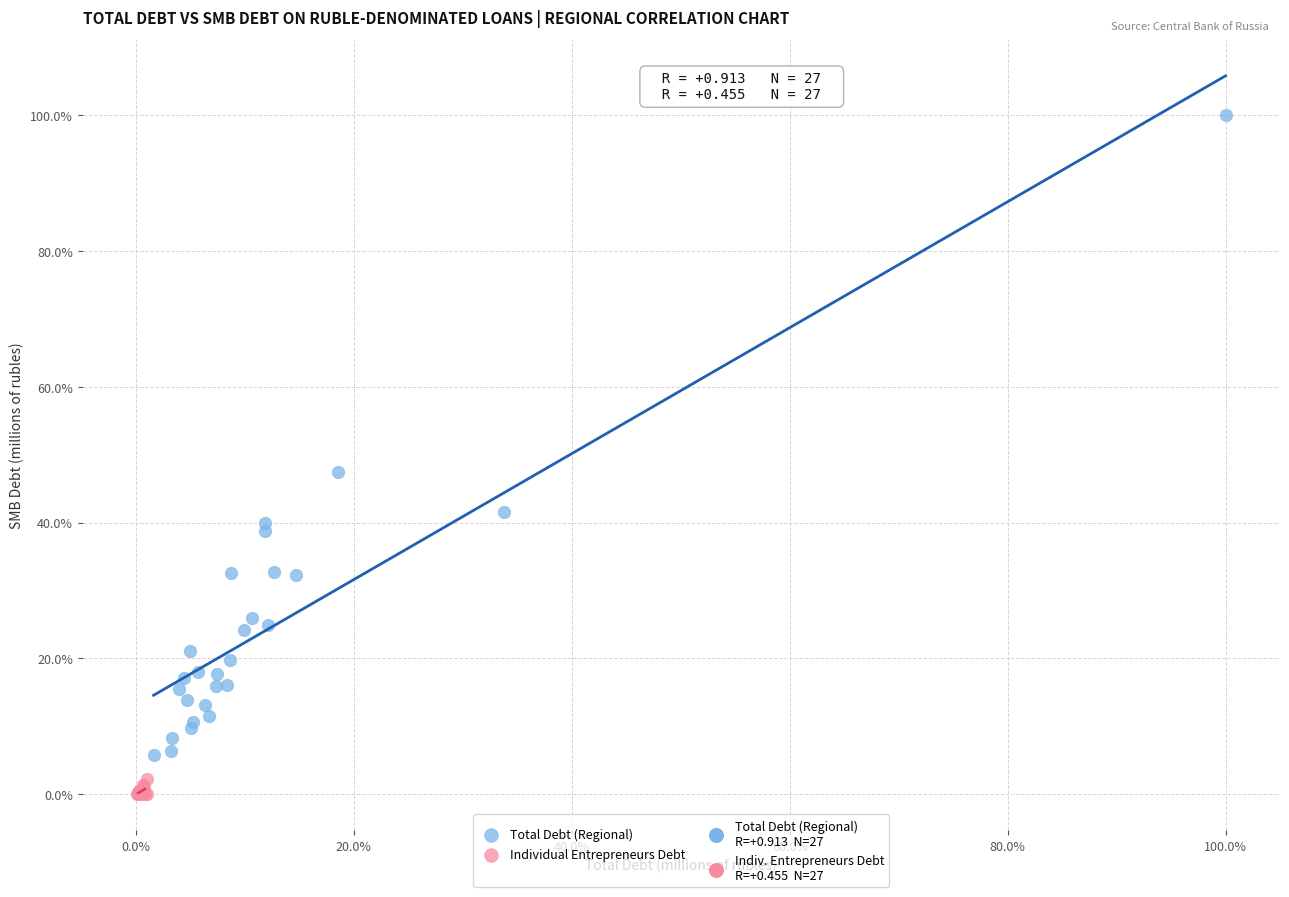

Which series contains the highest Y value?

Total Debt (Regional)